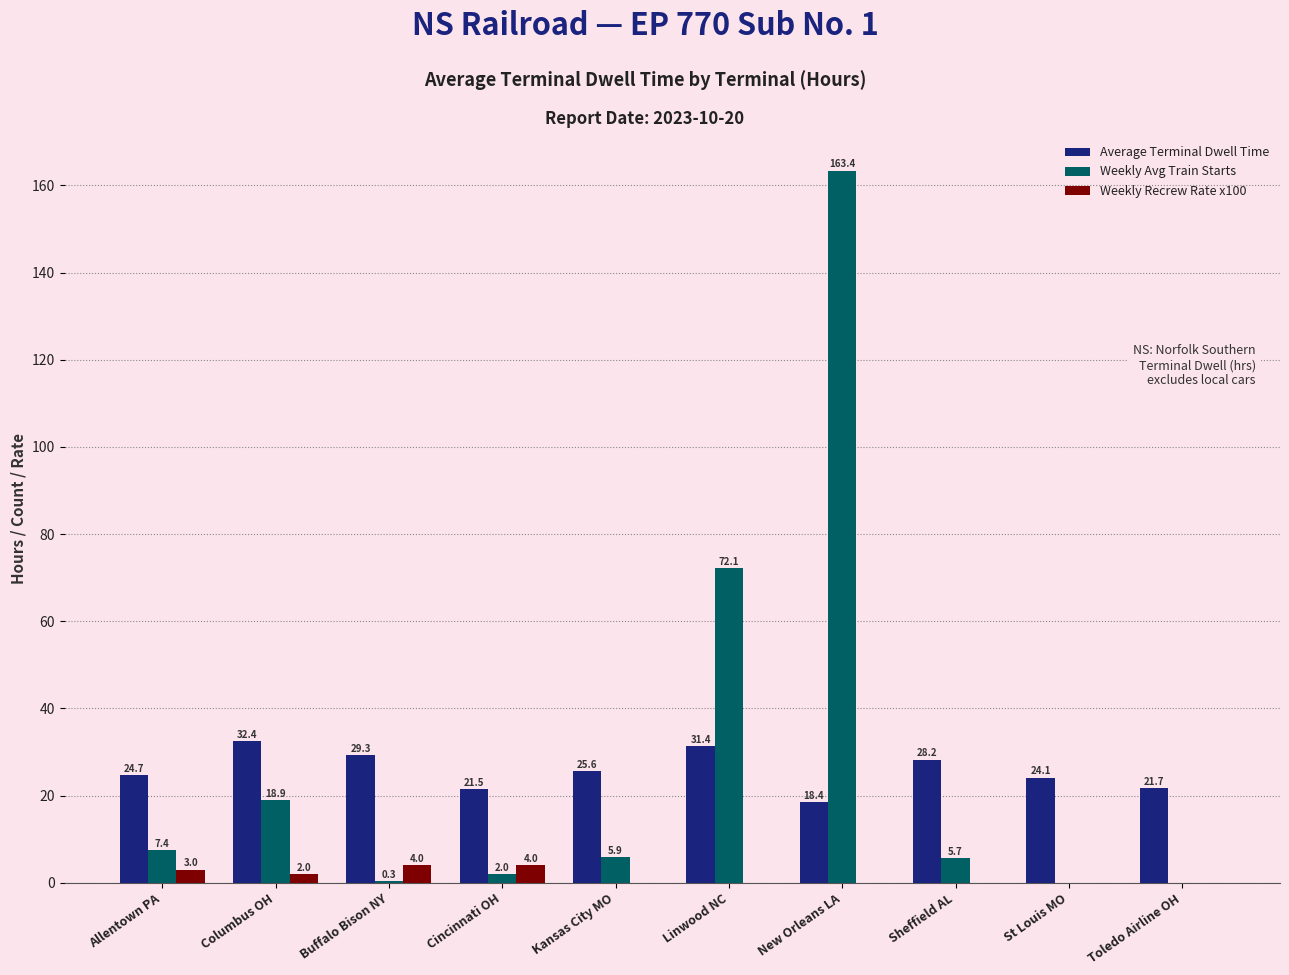

At which label does Average Terminal Dwell Time first exceed 25?

Columbus OH